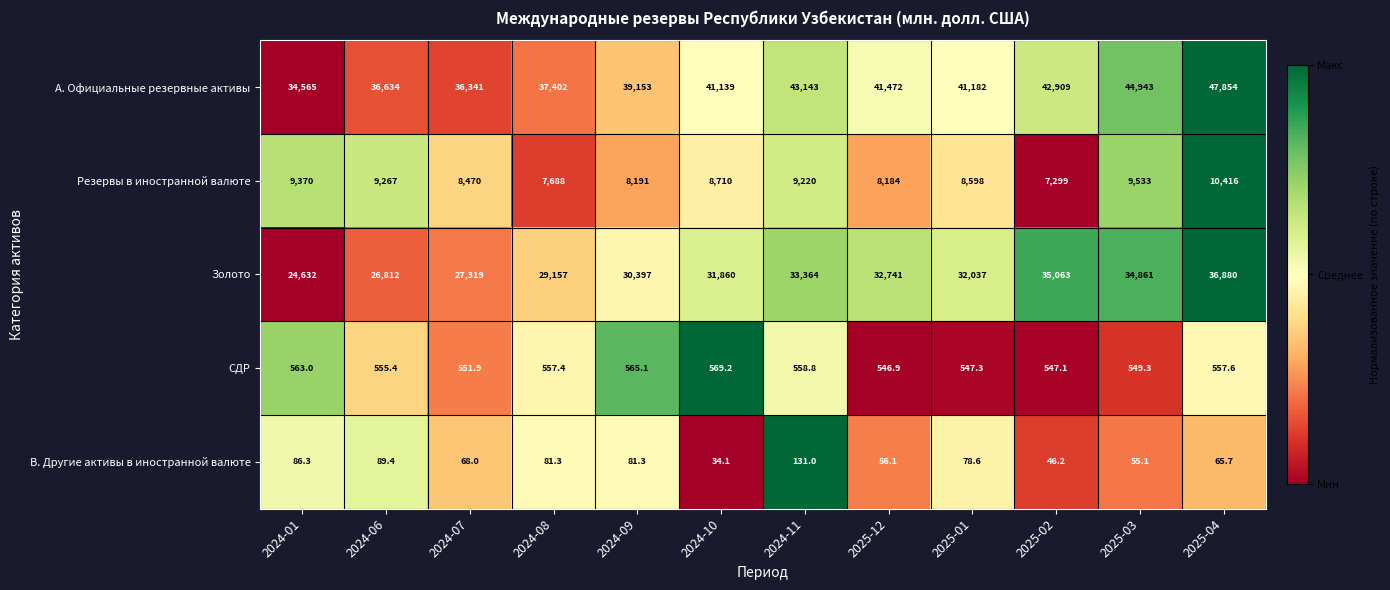

What is the difference between the B. Другие активы в иностранной валюте values at 2024-11 and 2024-09?

49.7